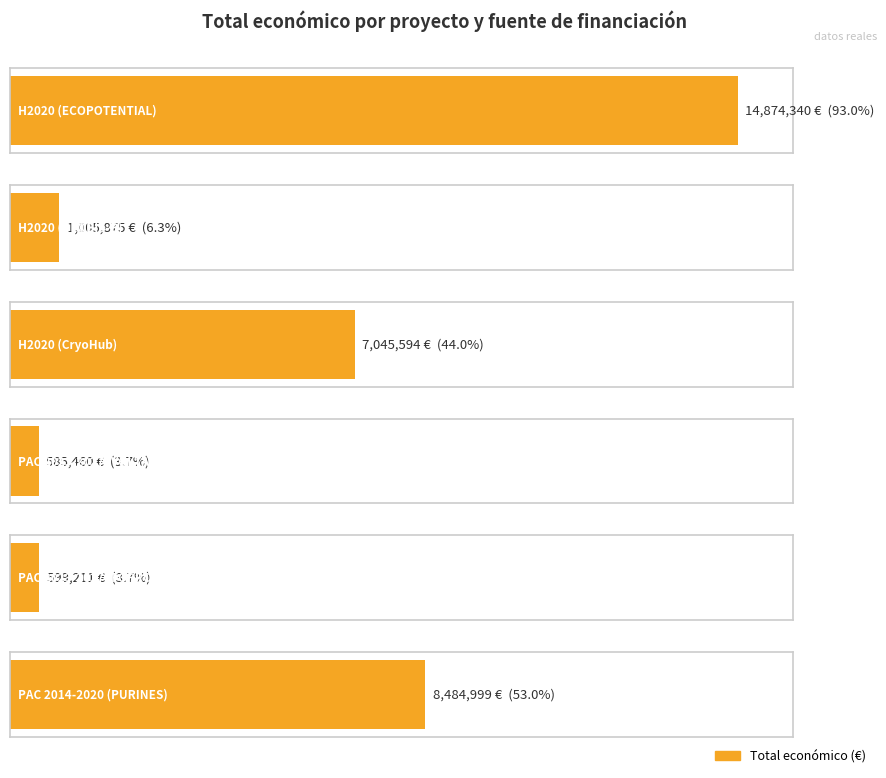

What position from the left is PAC 2014-2020 (PURINES)?

6